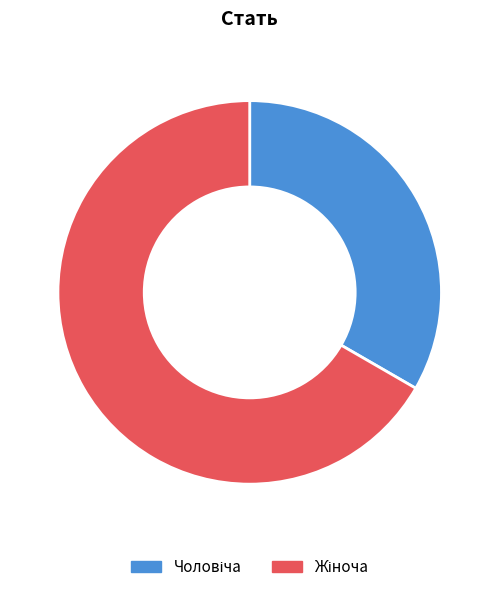

Is there any slice that represents more than half of the pie?

Yes